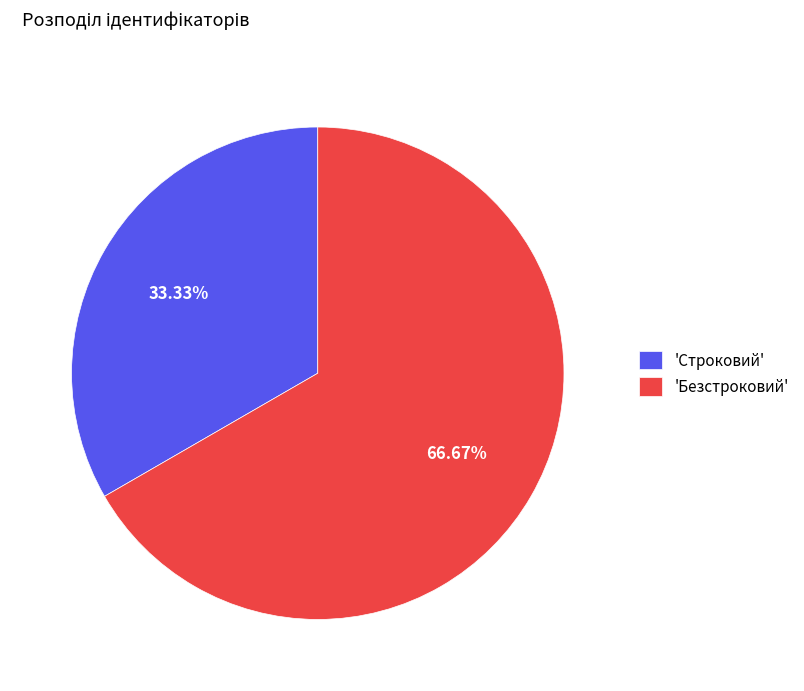

Do 'Безстроковий' and 'Строковий' together represent more than half of the pie?

Yes